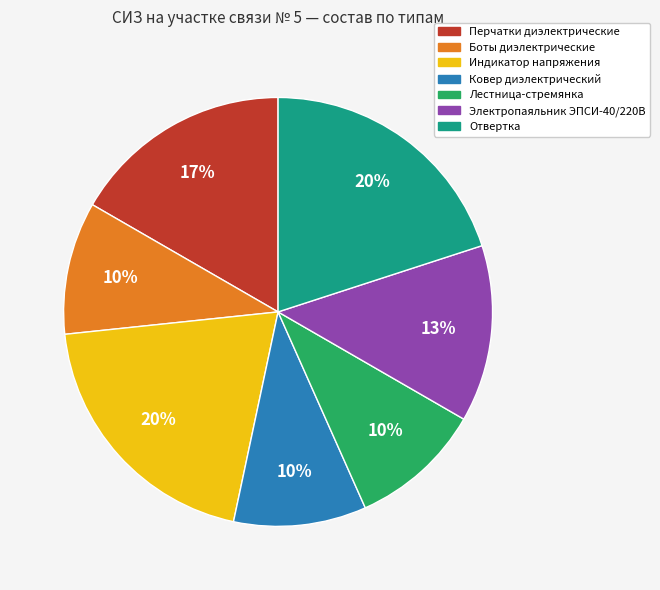

Do Боты диэлектрические and Лестница-стремянка together represent more than half of the pie?

No